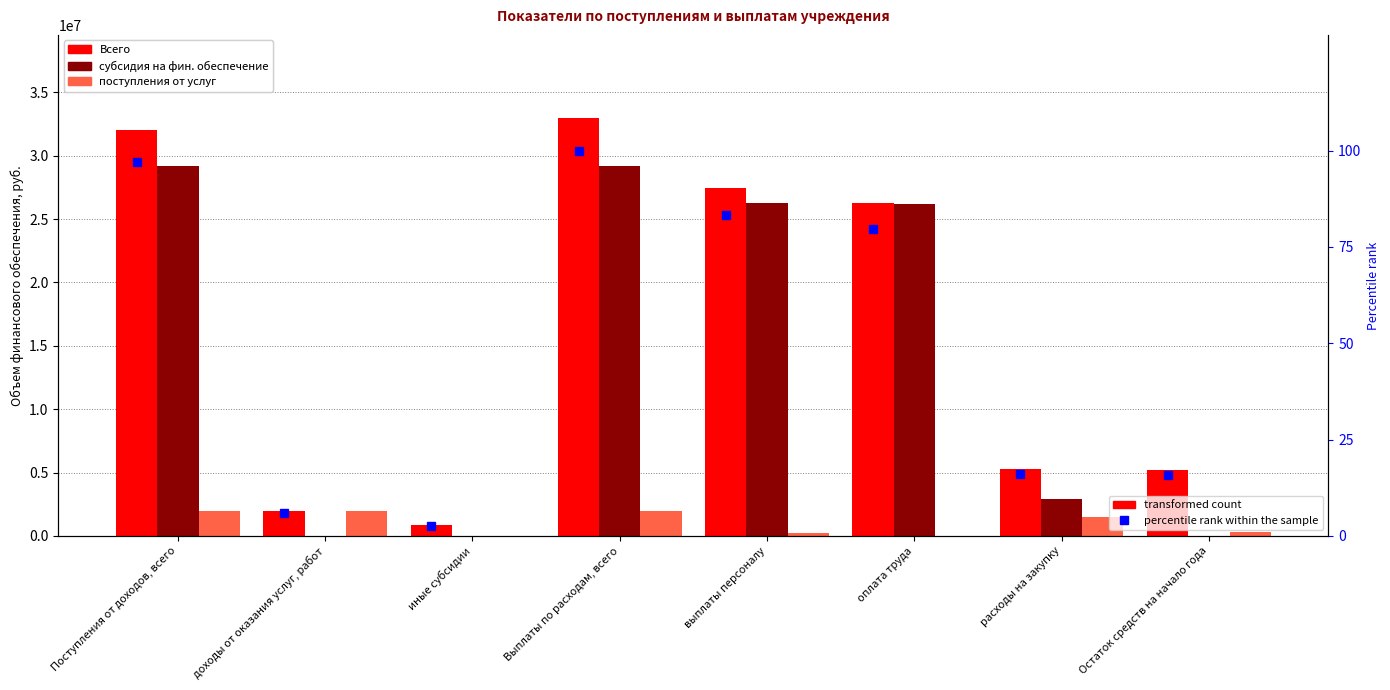

Rank the series by their maximum value, from lowest to highest.

percentile rank (Всего), поступления от услуг, субсидия на фин. обеспечение, Всего